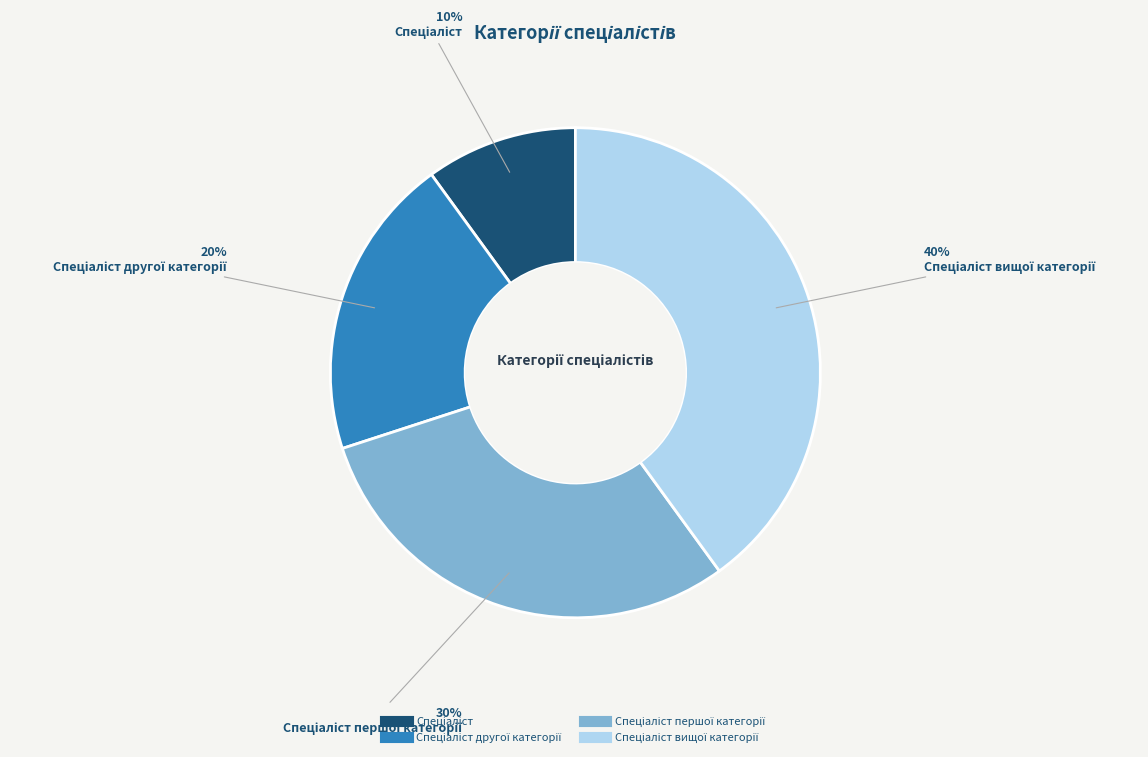

To the nearest percent, what is the average slice percentage?

25%